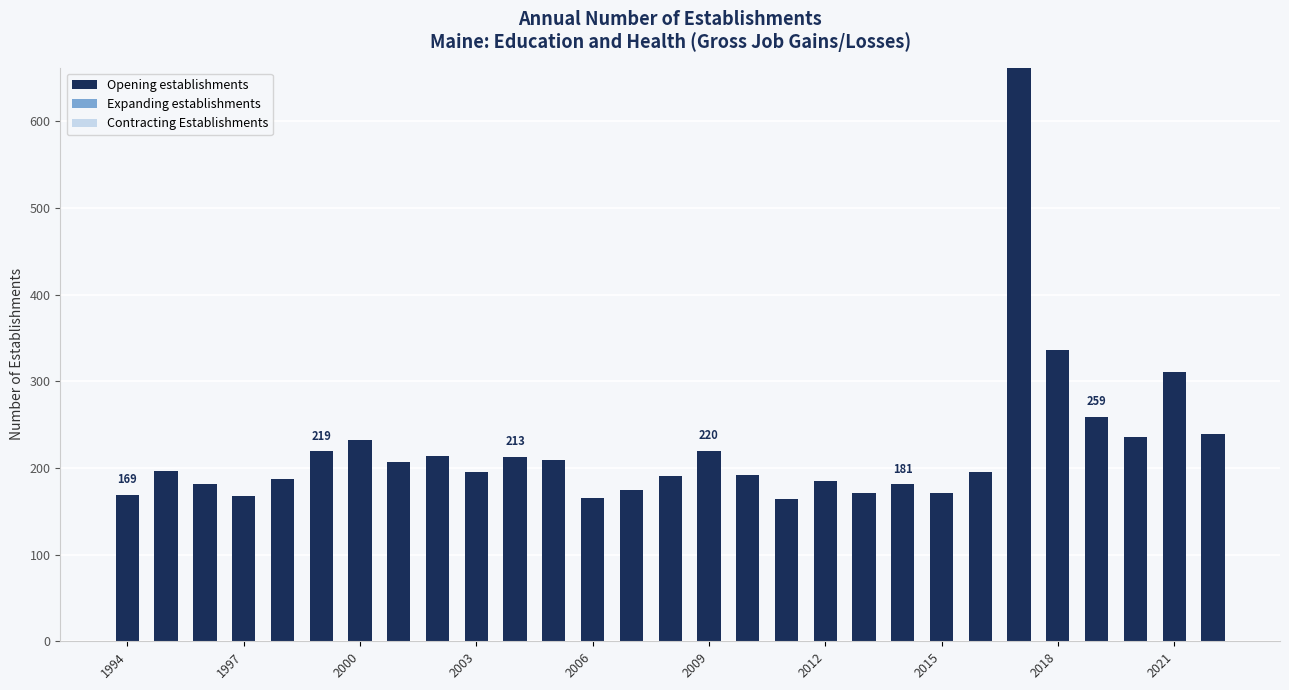

What is the greatest value displayed?

662